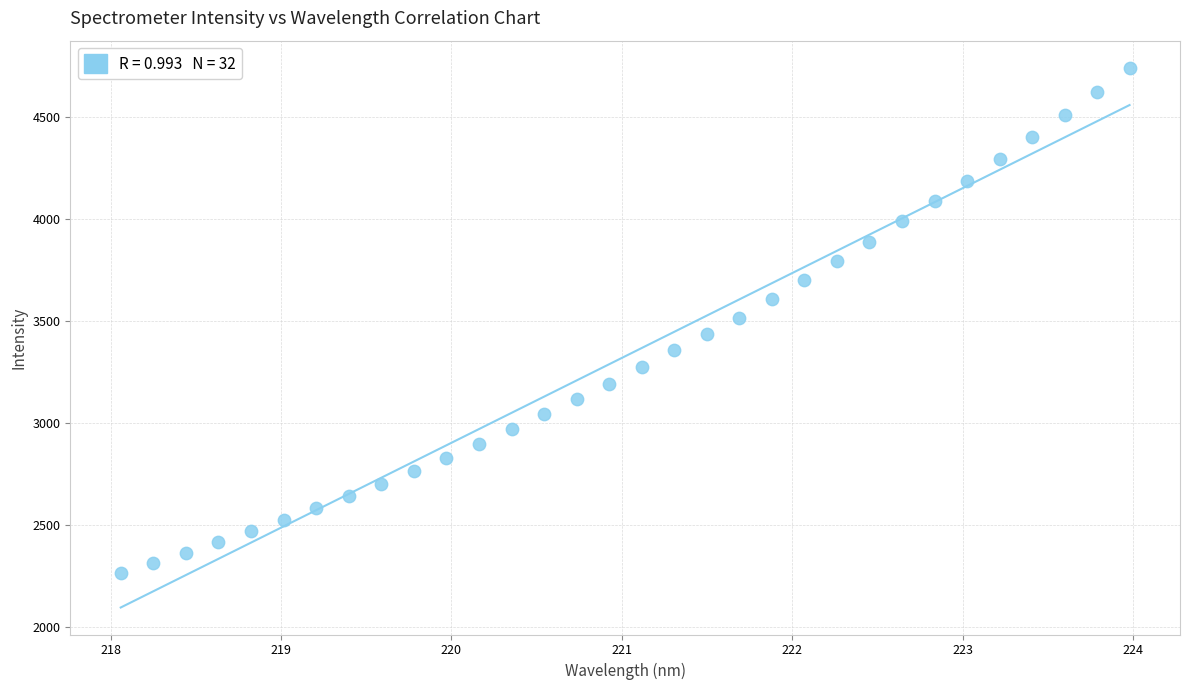

What is the range of X values (max minus min)?

5.9